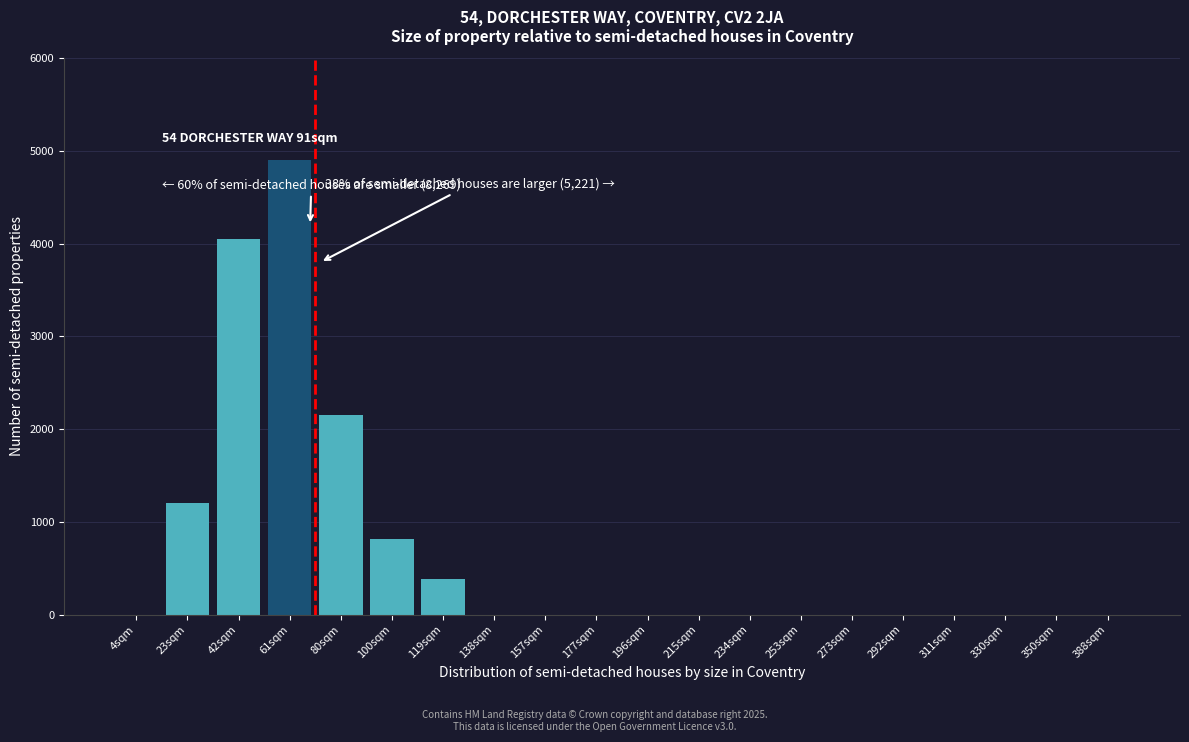

Reading left to right, what are all the values shown in this chart?

4sqm=0	23sqm=1200	42sqm=4050	61sqm=4900	80sqm=2150	100sqm=820	119sqm=380	138sqm=0	157sqm=0	177sqm=0	196sqm=0	215sqm=0	234sqm=0	253sqm=0	273sqm=0	292sqm=0	311sqm=0	330sqm=0	350sqm=0	388sqm=0